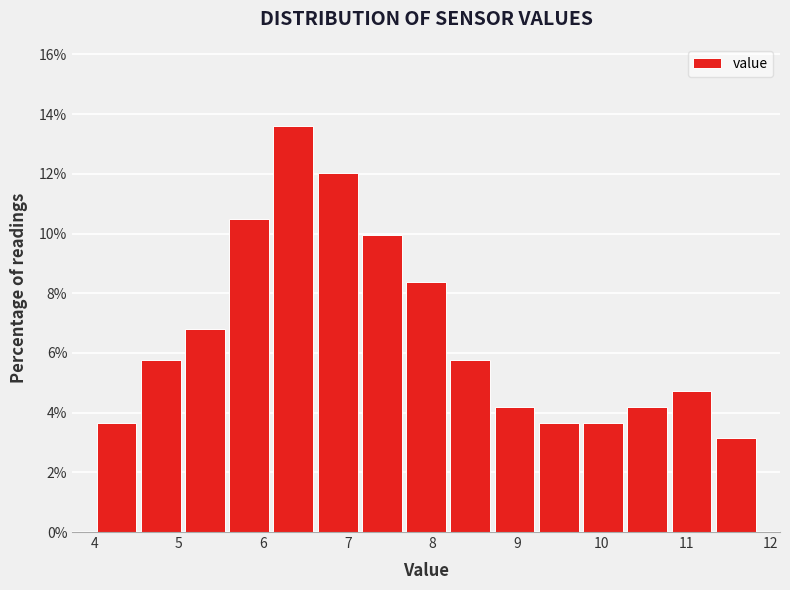

Reading left to right, list every bar in this chart as the range it spans on the x-axis followed by its height. Neither the bar edges nor the heights are printed on the chart, so give them approximately, as read against the axes.

4.0 to 4.5: 3.6
4.5 to 5.0: 5.8
5.0 to 5.6: 6.8
5.6 to 6.1: 10.4
6.1 to 6.6: 13.6
6.6 to 7.1: 12.0
7.1 to 7.7: 10.0
7.7 to 8.2: 8.4
8.2 to 8.7: 5.8
8.7 to 9.2: 4.2
9.2 to 9.8: 3.6
9.8 to 10.3: 3.6
10.3 to 10.8: 4.2
10.8 to 11.3: 4.8
11.3 to 11.9: 3.2